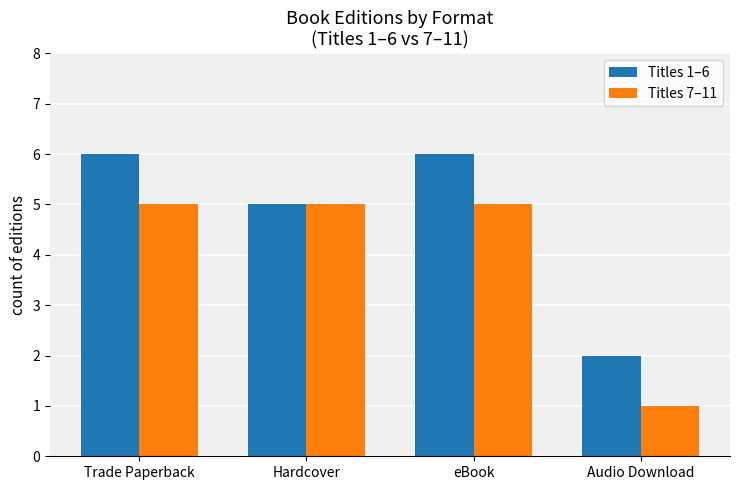

How many bars are there in total?

8